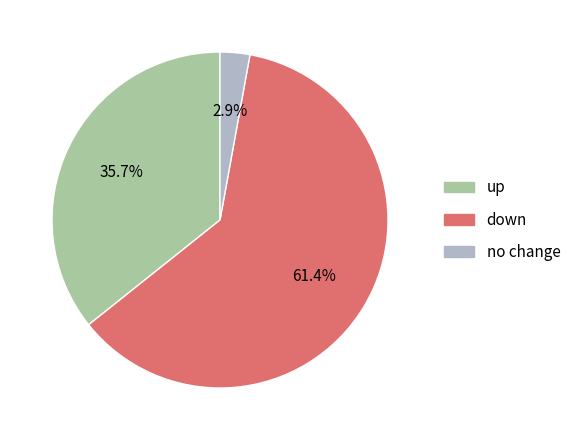

Does any single category account for the majority?

Yes